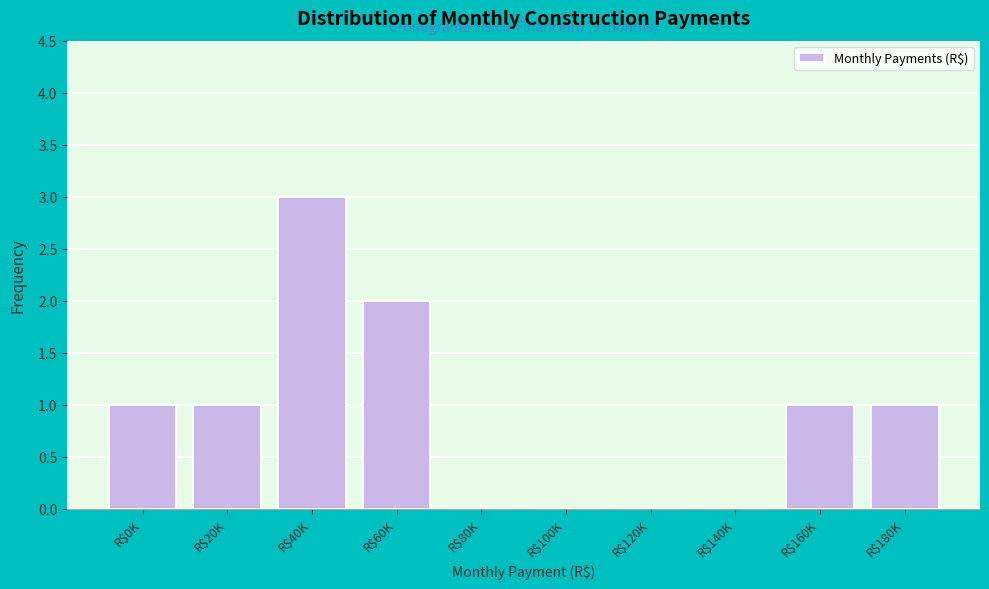

What is the sum of all values?

9